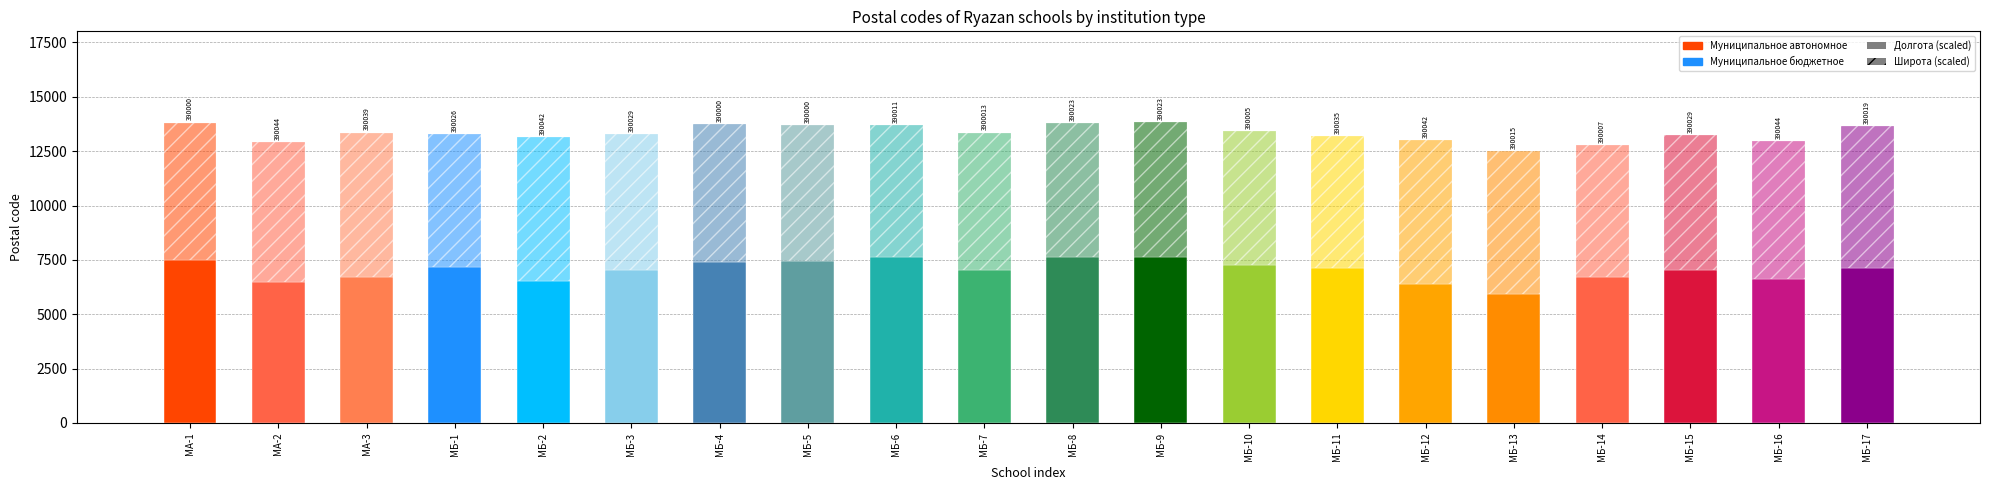

True or false: Широта (lat×10000 - 540000) has a value of 6112.3 at МБ-1.

True